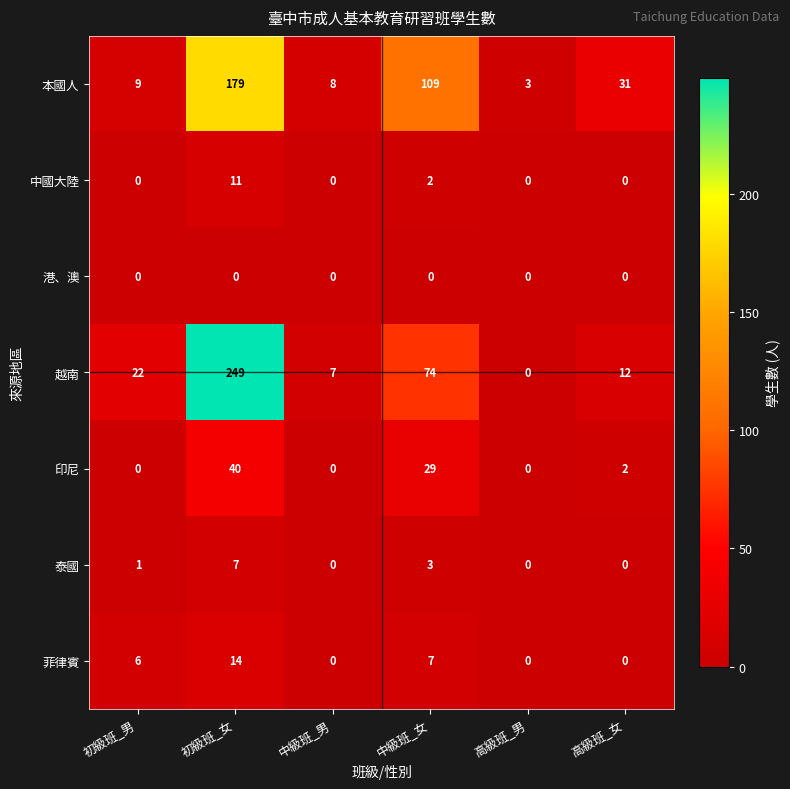

Rank the series by their maximum value, from lowest to highest.

港、澳, 泰國, 中國大陸, 菲律賓, 印尼, 本國人, 越南